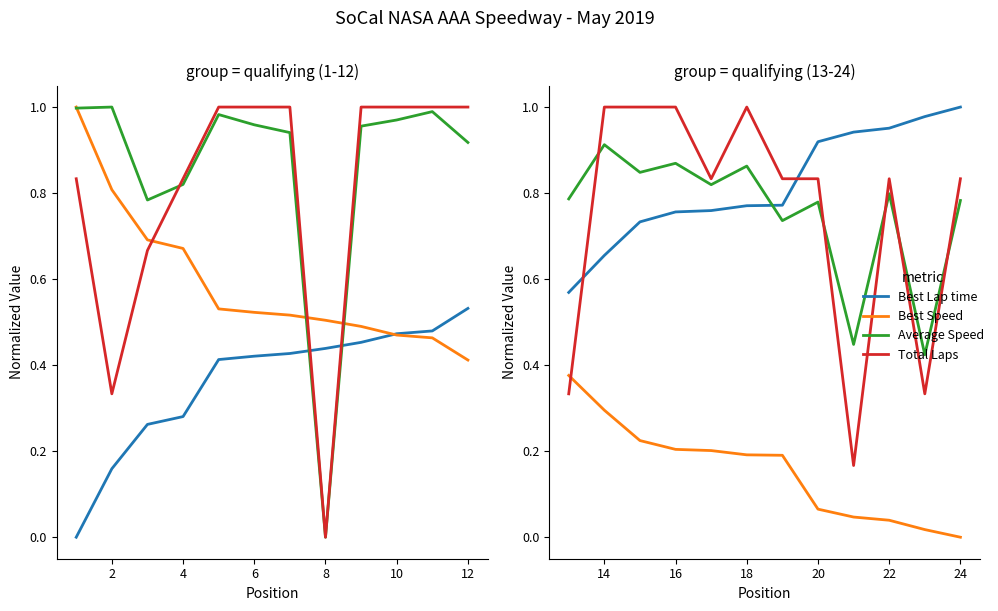

Which series changed the most between 8 and 10?

Total Laps